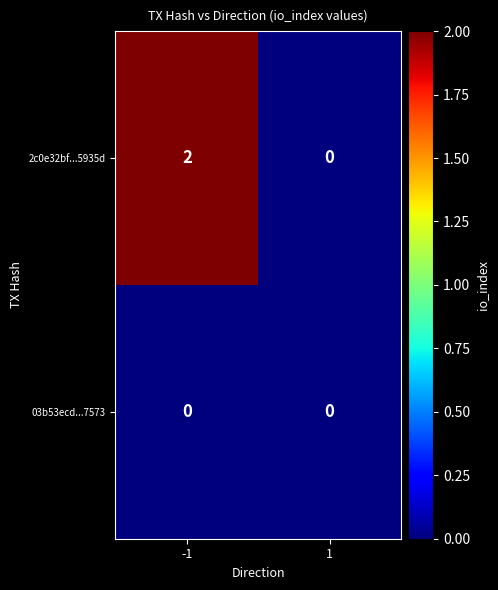

The 2c0e32bf...5935d series shows 1 at 1. True or false?

False